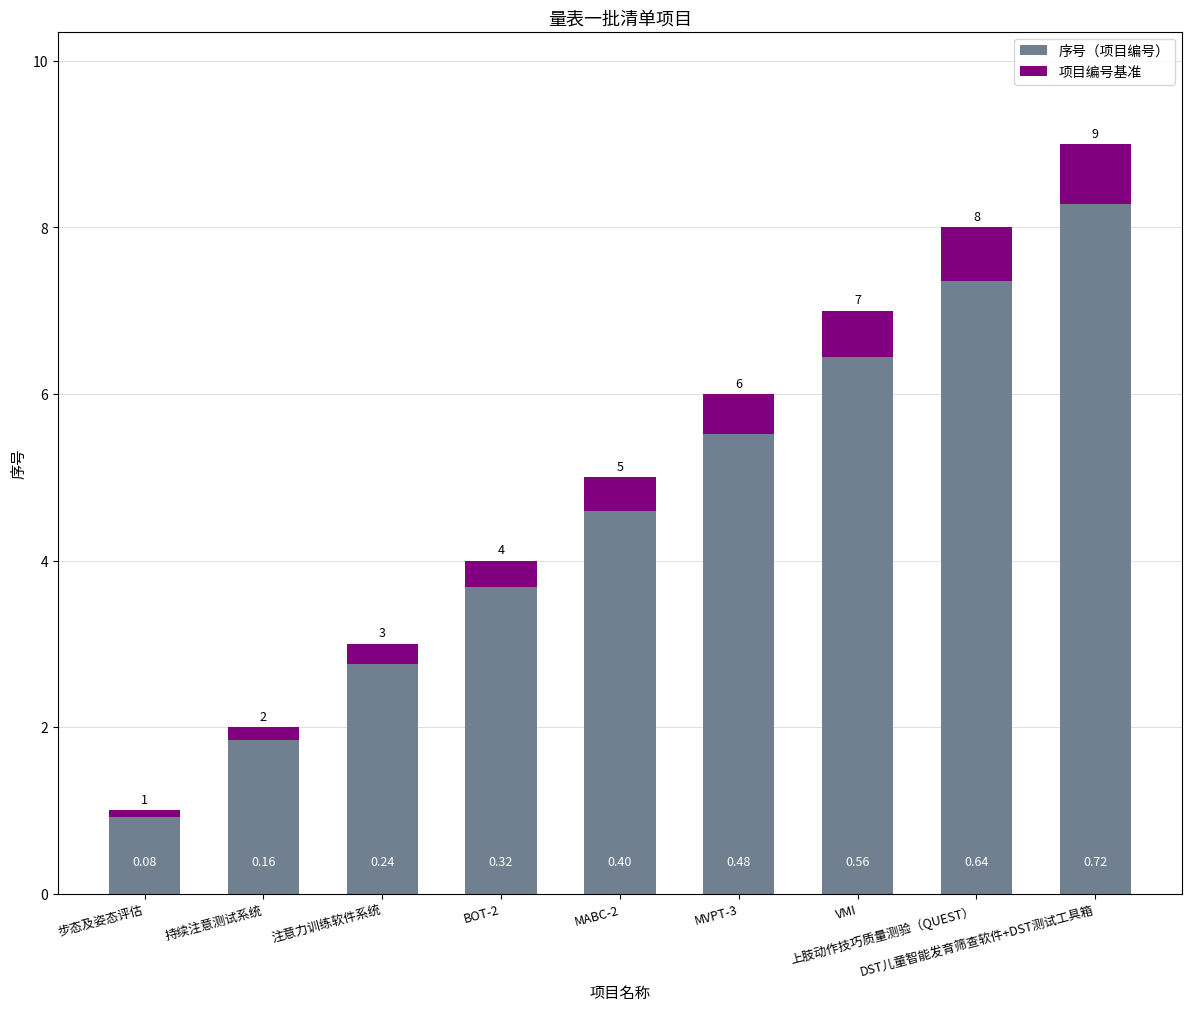

What is the sum of all 项目编号基准 values?

3.6